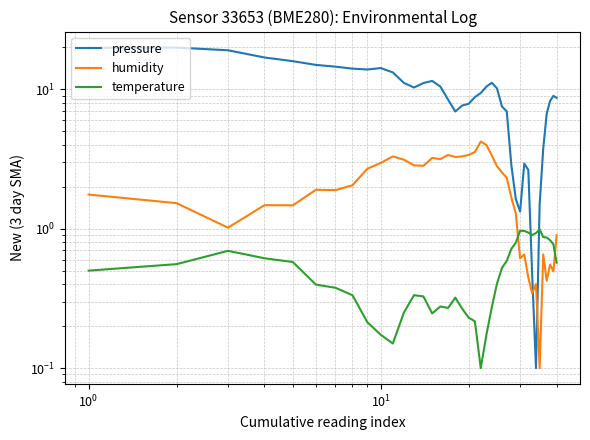

What is the difference between the maximum and minimum values in the temperature series?

0.9